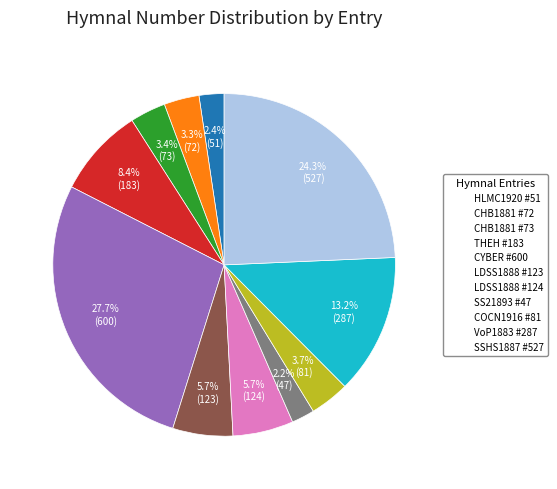

Is there a majority slice in this chart?

No